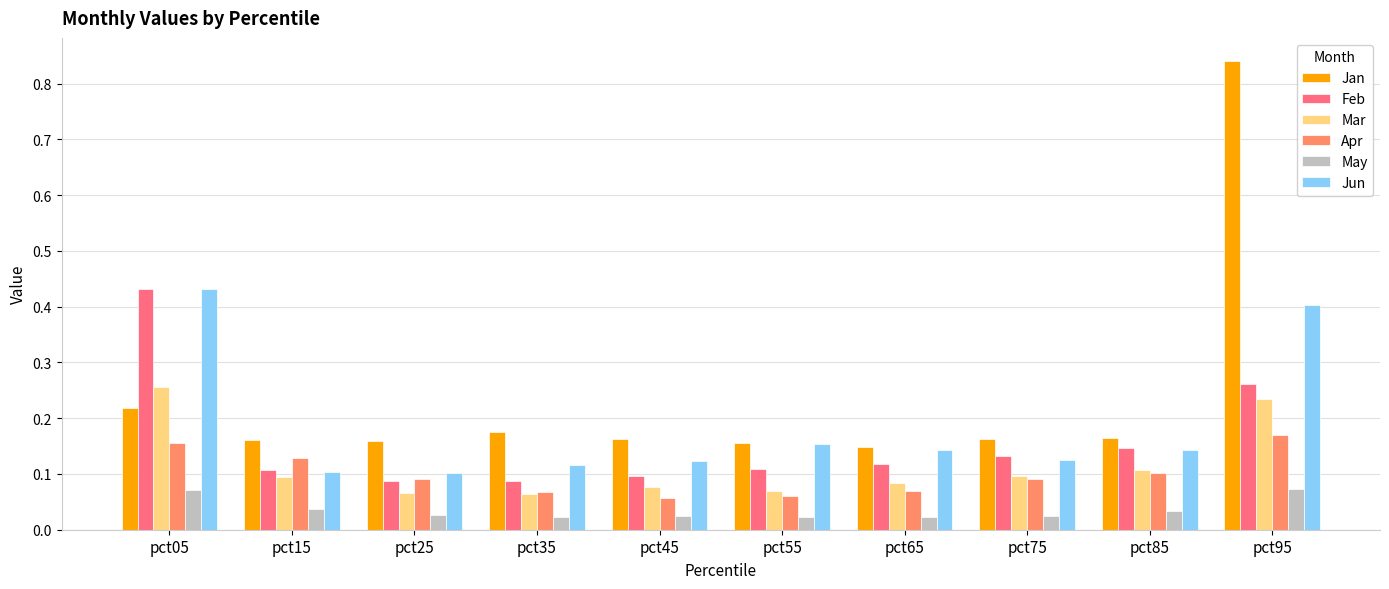

The value of Feb at pct55 is 0.2. True or false?

False